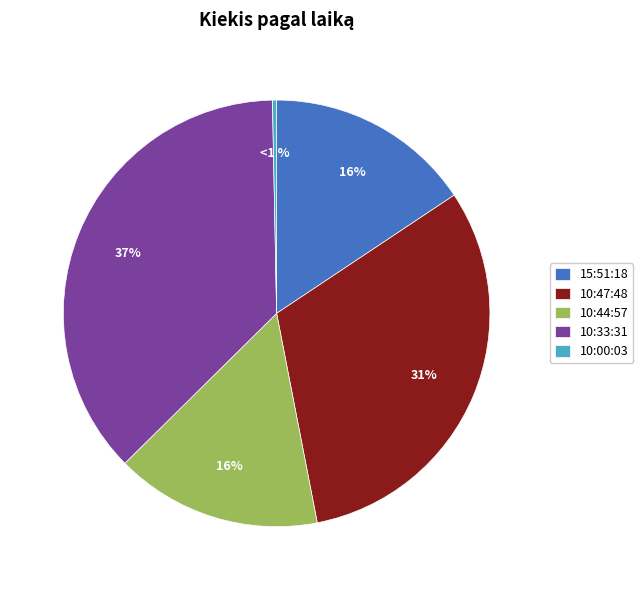

Count the number of slices in the pie.

5